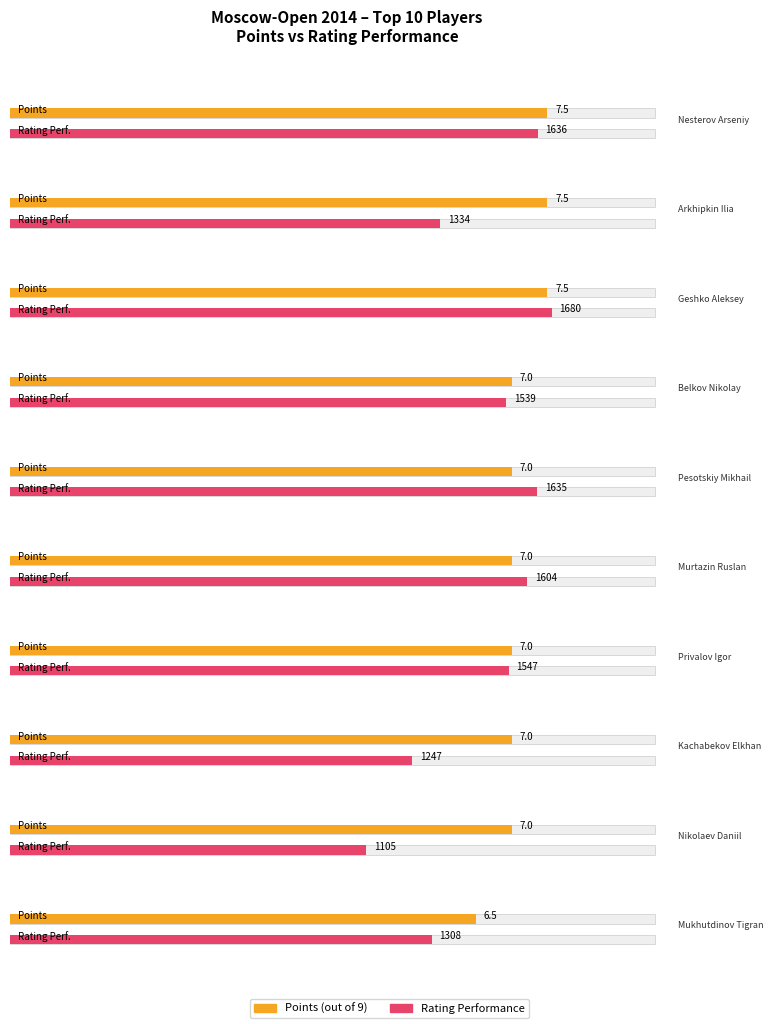

What is the value of the Rating_Performance bar at the 2nd from the left?

1334.0